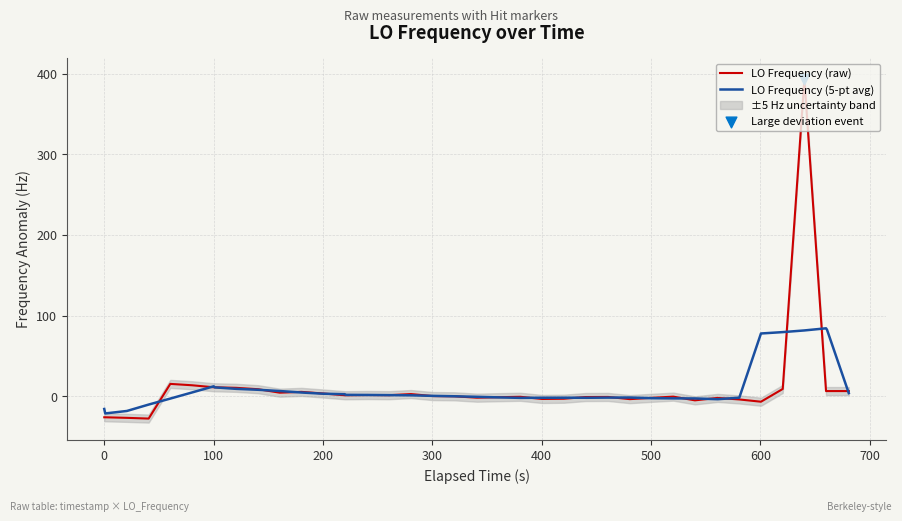

What are all the series names shown in the legend?

LO Frequency (raw), LO Frequency (5-pt avg)